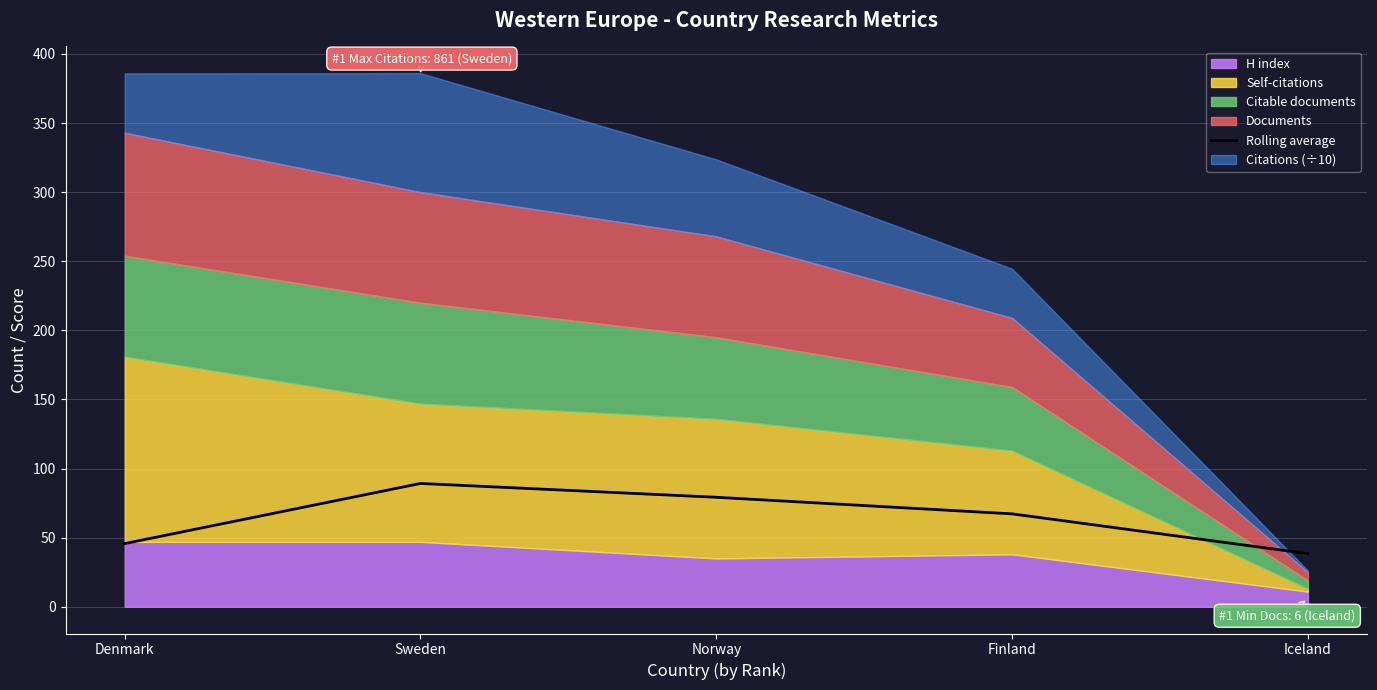

Reading left to right, extract all data points from this chart.

45.8	89.2	79.2	67.2	38.5